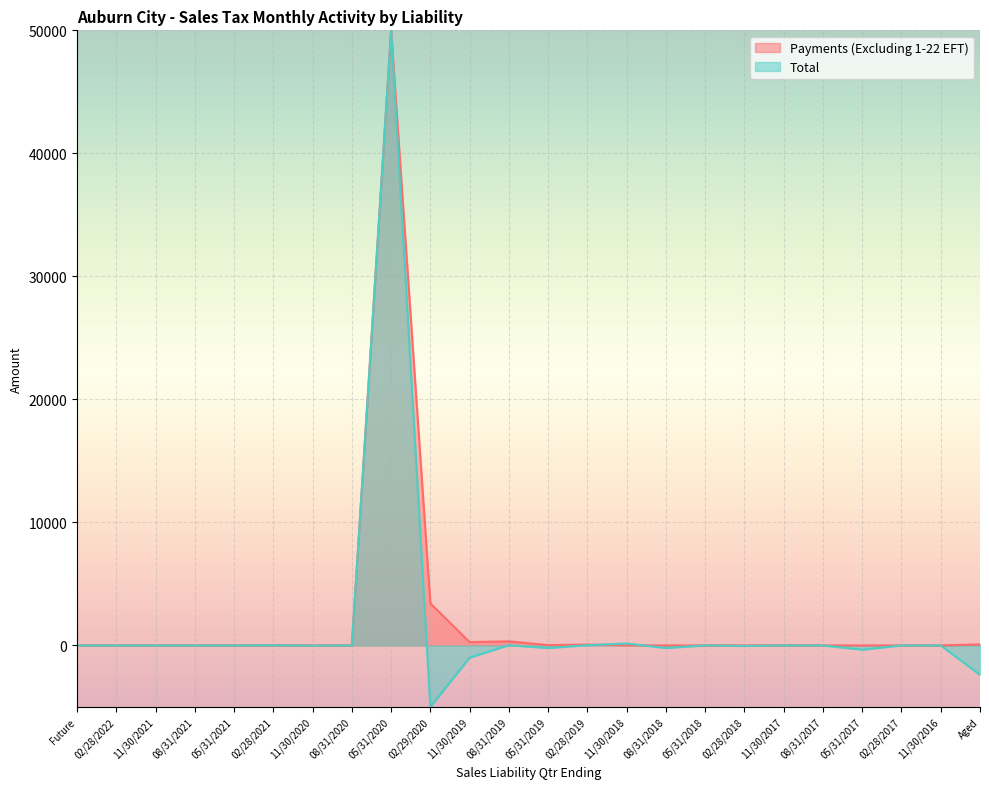

What is the difference between the second highest and second lowest values in the Total series?

2548.1